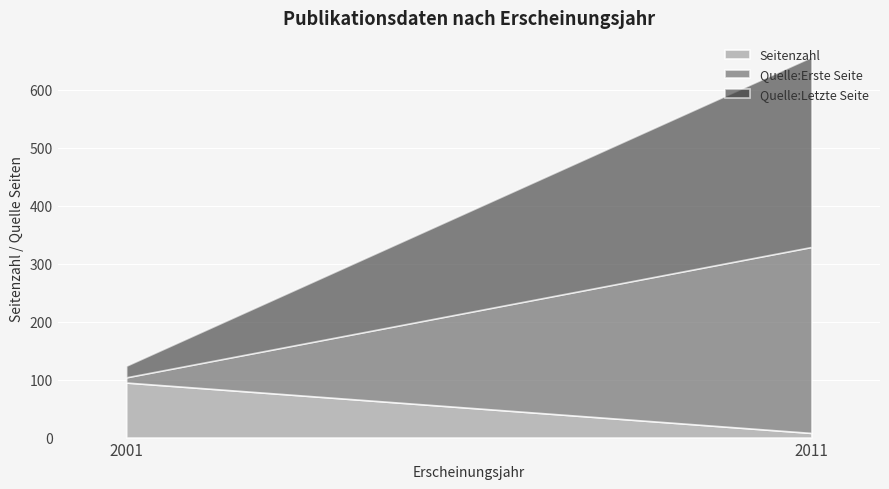

True or false: Seitenzahl has a value of 3 at 2011.

False